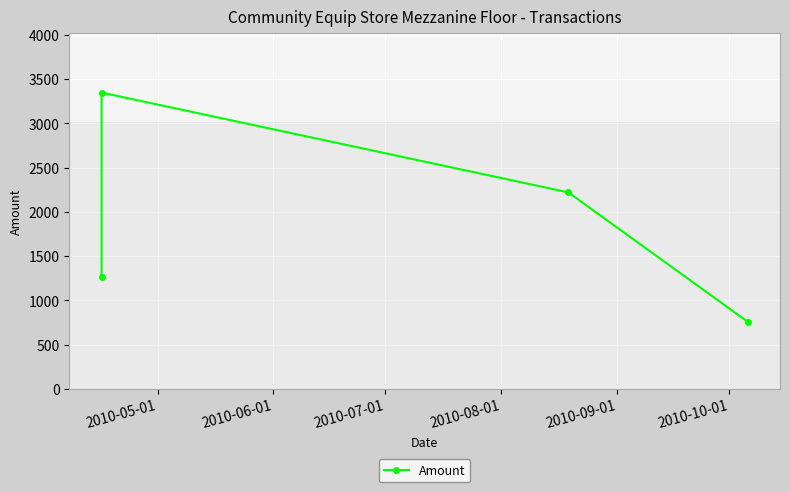

Which has a higher value, 2010-05-01 or 2010-06-01?

2010-06-01